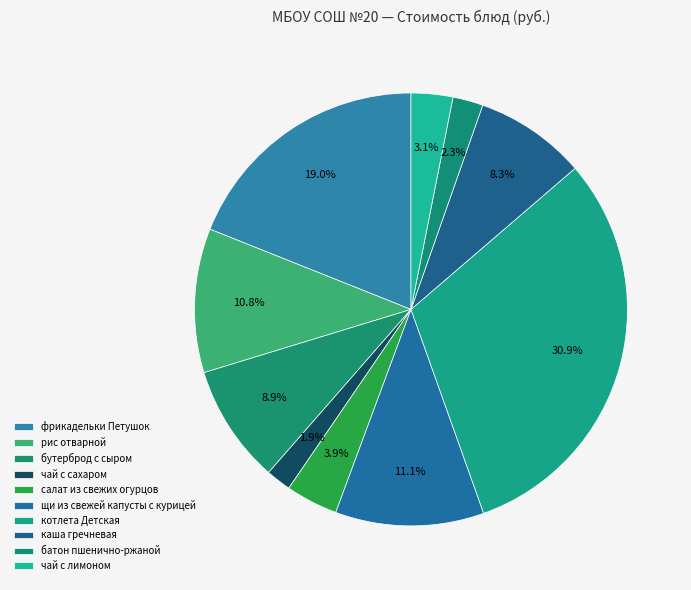

What is the ratio of the value at каша гречневая to the value at салат из свежих огурцов?

2.1